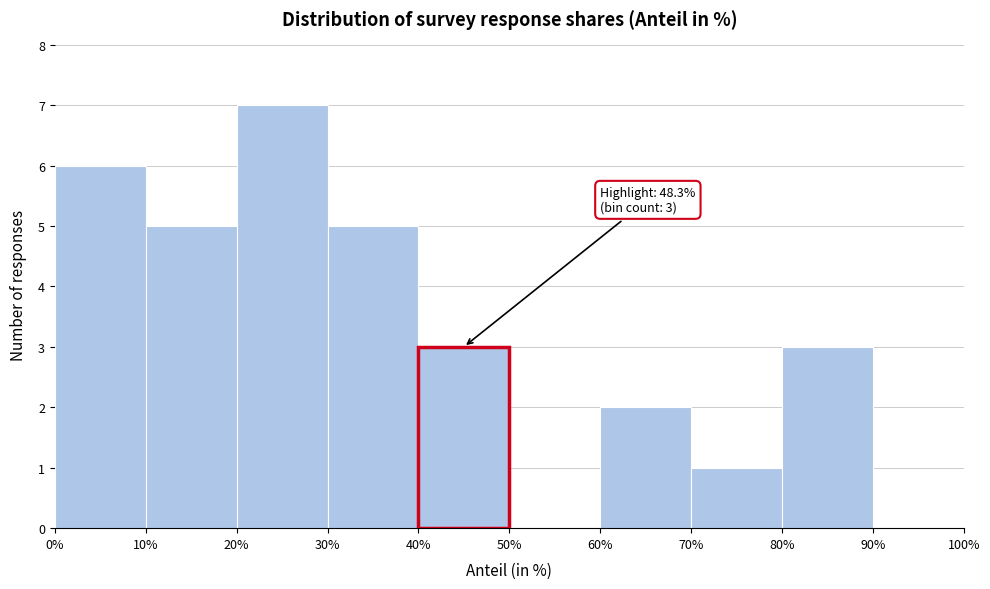

Over which range of the x-axis is the bar tallest?

20% to 30%